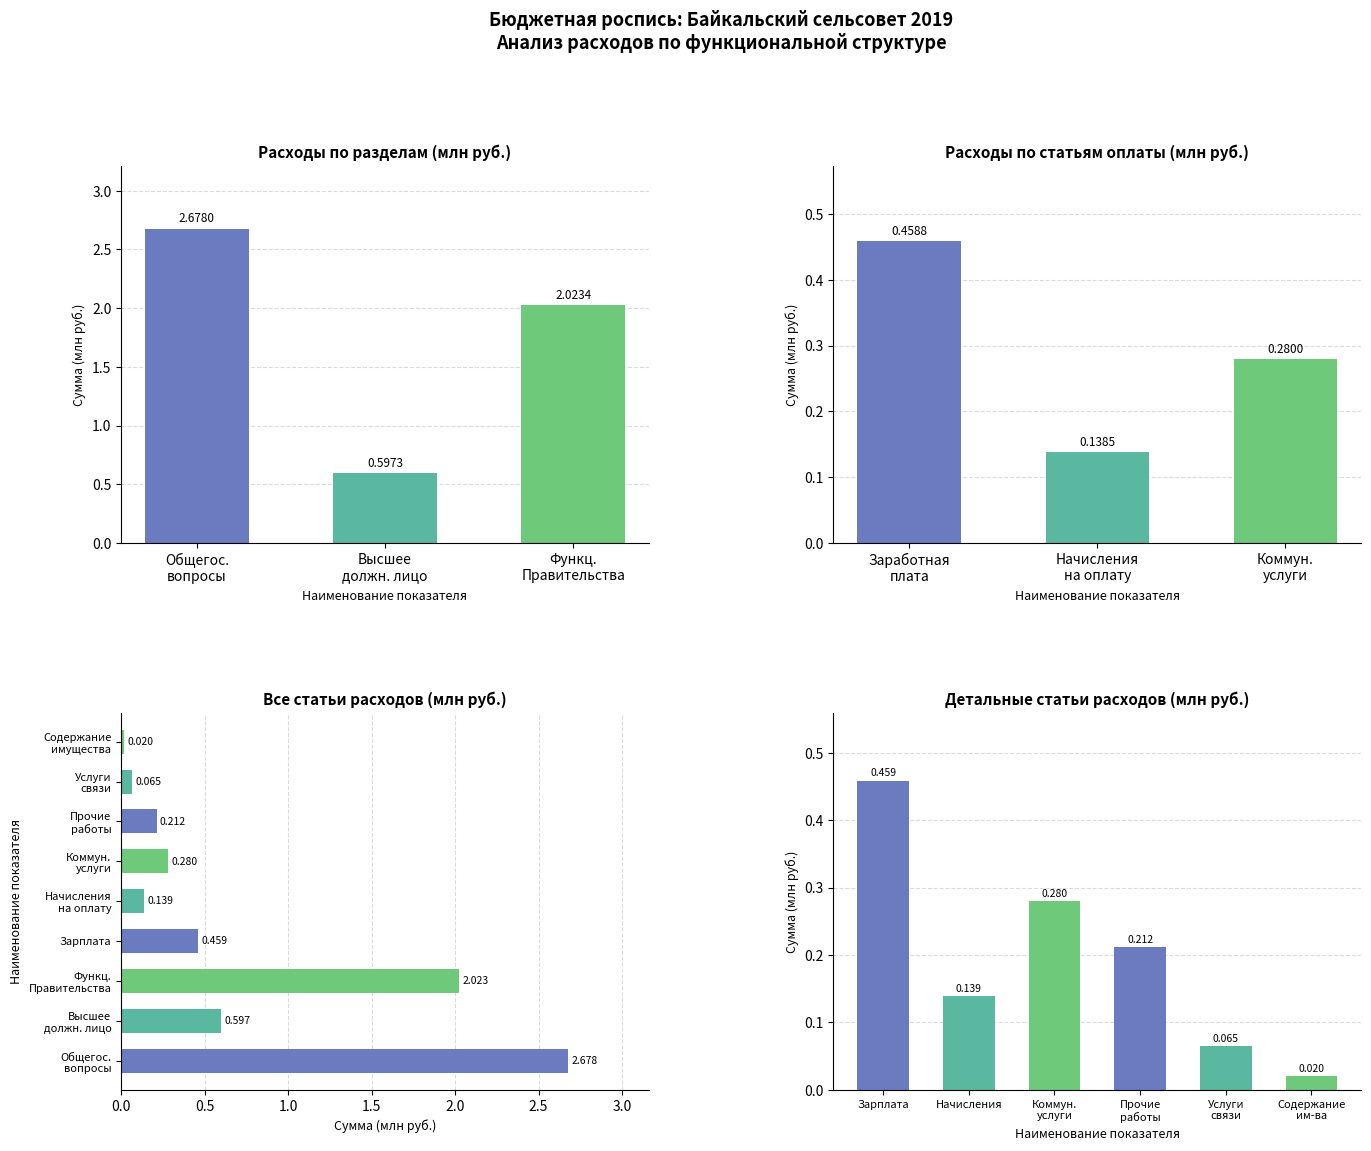

Are the bars grouped side by side (vs. stacked)?

No